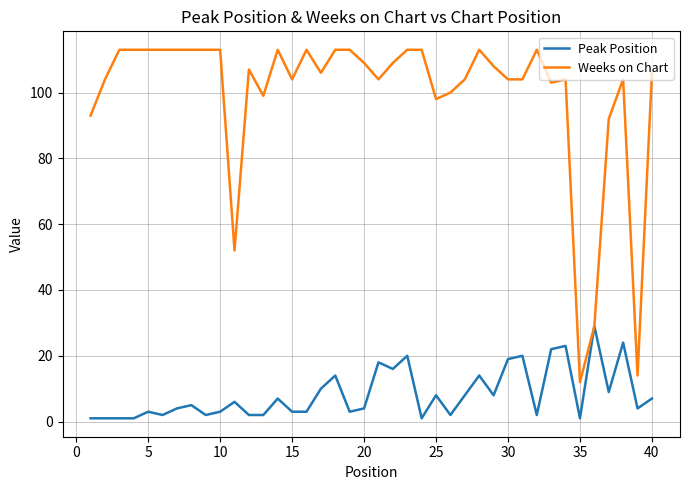

Does the chart have visible grid lines?

Yes